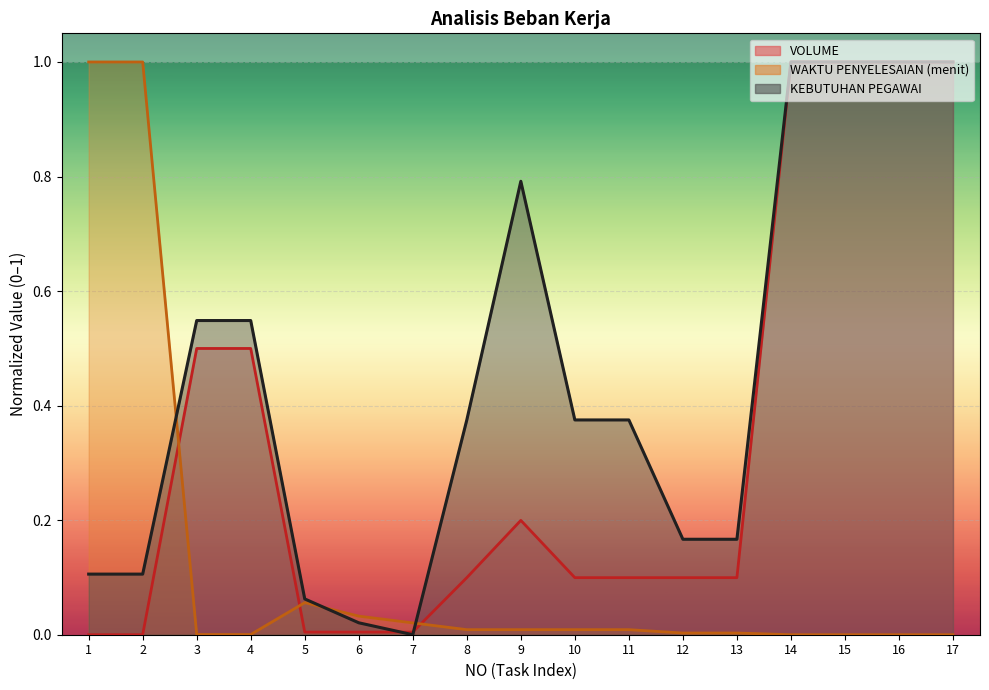

Reading right to left, extract all data points from this chart.

KEBUTUHAN PEGAWAI: 17=1.0	16=1.0	15=1.0	14=1.0	13=0.2	12=0.2	11=0.4	10=0.4	9=0.8	8=0.4	7=0.0	6=0.0	5=0.1	4=0.5	3=0.5	2=0.1	1=0.1
WAKTU PENYELESAIAN (menit): 17=0.0	16=0.0	15=0.0	14=0.0	13=0.0	12=0.0	11=0.0	10=0.0	9=0.0	8=0.0	7=0.0	6=0.0	5=0.1	4=0.0	3=0.0	2=1.0	1=1.0
VOLUME: 17=1.0	16=1.0	15=1.0	14=1.0	13=0.1	12=0.1	11=0.1	10=0.1	9=0.2	8=0.1	7=0.0	6=0.0	5=0.0	4=0.5	3=0.5	2=0.0	1=0.0